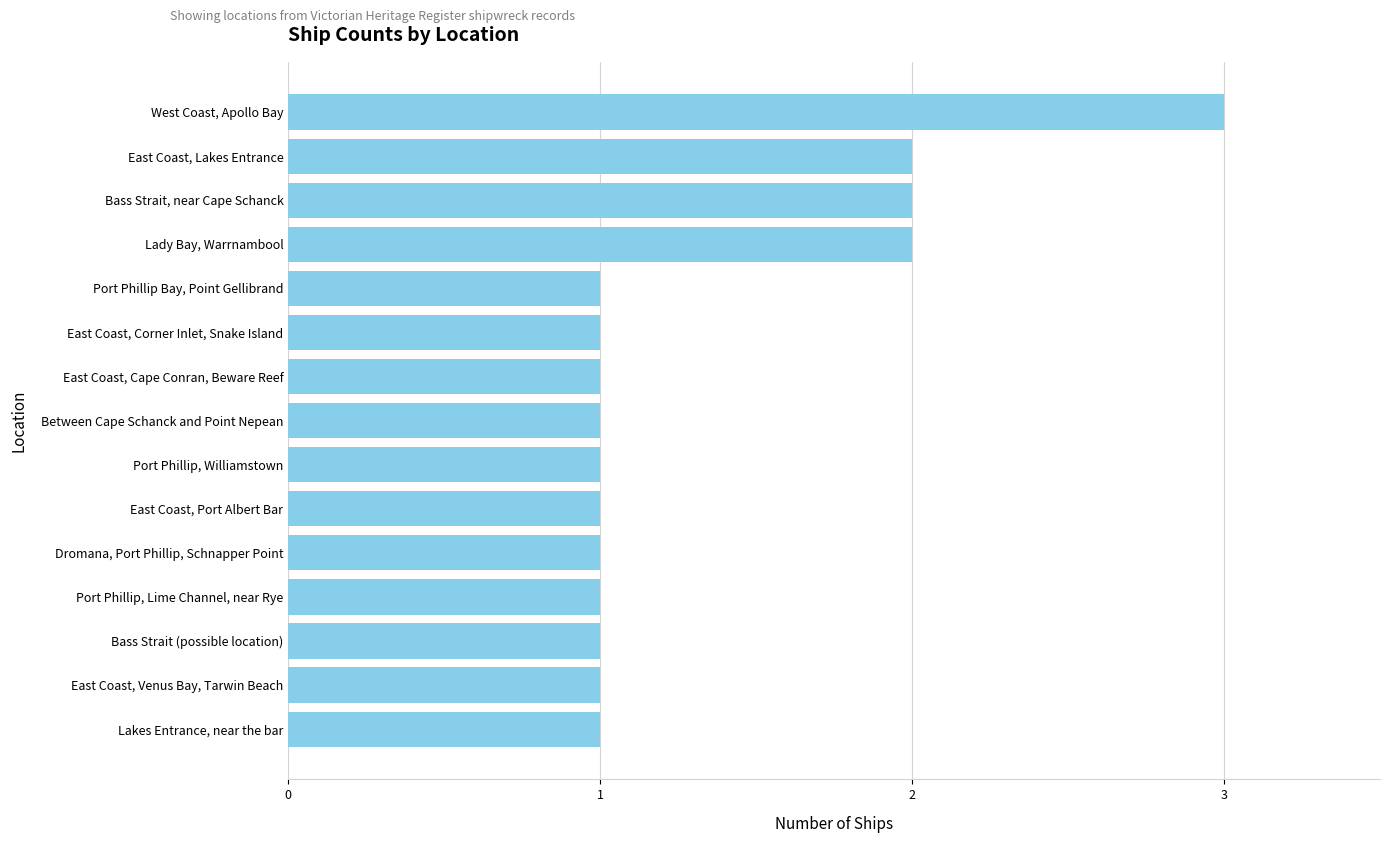

What is the sum of all values?

20